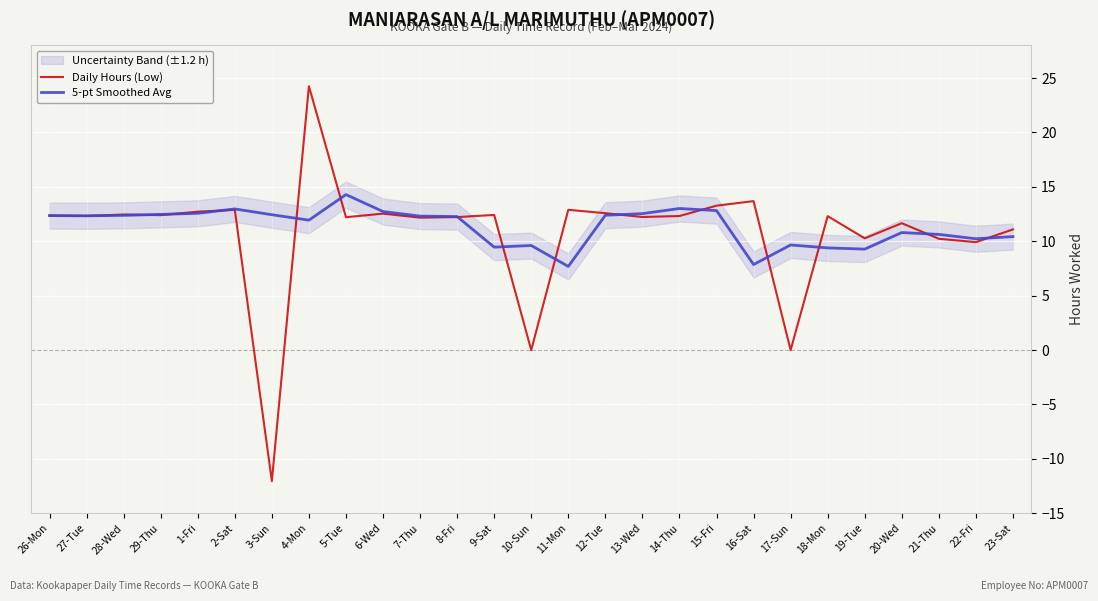

Reading right to left, transcribe all the data shown in this chart.

Daily Hours (Low): 23-Sat=11.1	22-Fri=9.9	21-Thu=10.2	20-Wed=11.7	19-Tue=10.3	18-Mon=12.3	17-Sun=0.0	16-Sat=13.7	15-Fri=13.3	14-Thu=12.3	13-Wed=12.2	12-Tue=12.6	11-Mon=12.9	10-Sun=0.0	9-Sat=12.4	8-Fri=12.2	7-Thu=12.2	6-Wed=12.5	5-Tue=12.2	4-Mon=24.2	3-Sun=-12.0	2-Sat=12.9	1-Fri=12.7	29-Thu=12.4	28-Wed=12.5	27-Tue=12.3	26-Mon=12.4
5-pt Smoothed Avg: 23-Sat=10.4	22-Fri=10.2	21-Thu=10.6	20-Wed=10.8	19-Tue=9.3	18-Mon=9.4	17-Sun=9.7	16-Sat=7.9	15-Fri=12.8	14-Thu=13.0	13-Wed=12.5	12-Tue=12.4	11-Mon=7.7	10-Sun=9.6	9-Sat=9.5	8-Fri=12.3	7-Thu=12.3	6-Wed=12.7	5-Tue=14.3	4-Mon=11.9	3-Sun=12.4	2-Sat=13.0	1-Fri=12.6	29-Thu=12.5	28-Wed=12.4	27-Tue=12.3	26-Mon=12.4